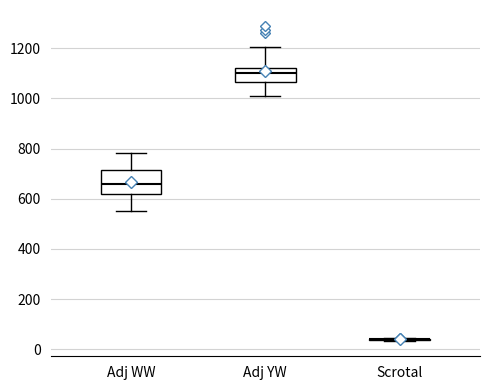

Reading left to right, transcribe this box plot: for each box, give where its median line is, the range the box spans, and where its two whiskers end, as read against the y-axis. The values are not printed on the chart, so give them approximately, as read against the axis.

Adj WW: median 660, box 620 to 720, whiskers 560 to 780
Adj YW: median 1100, box 1060 to 1120, whiskers 1020 to 1200
Scrotal: box collapsed to a line at 40, whiskers 40 to 40